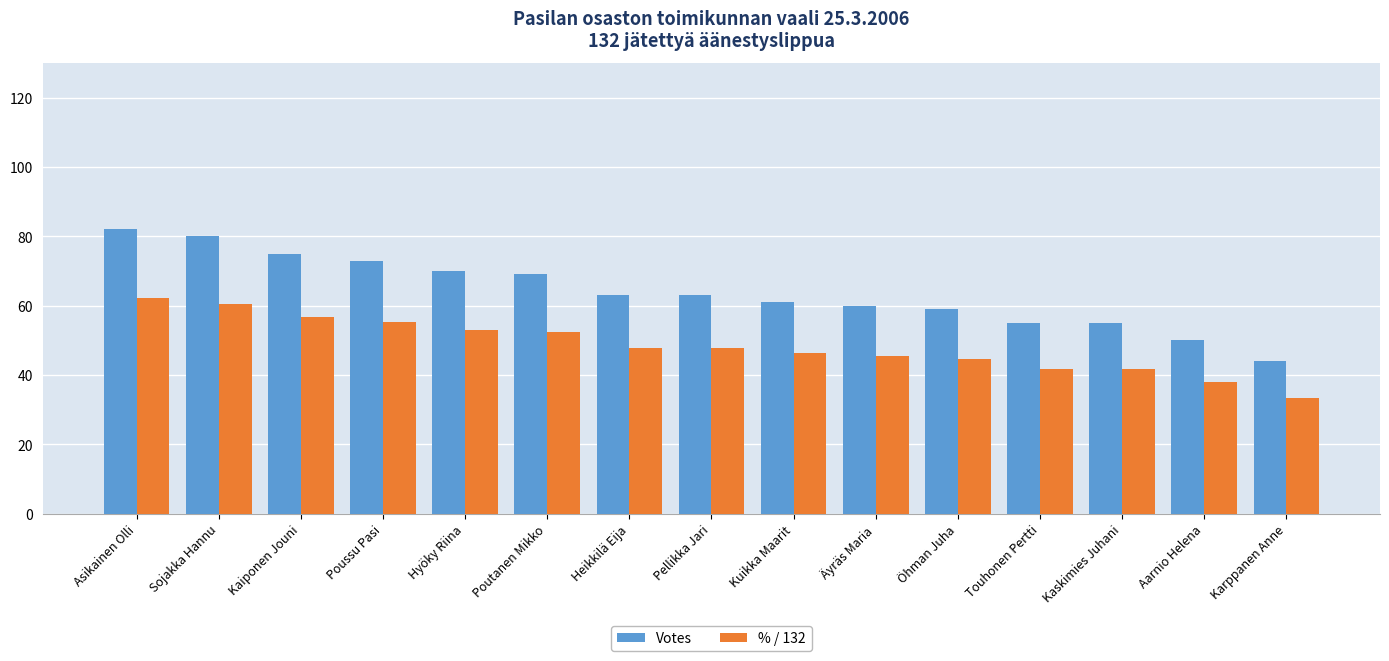

Is it true that % / 132 equals 70.1 at Heikkilä Eija?

False